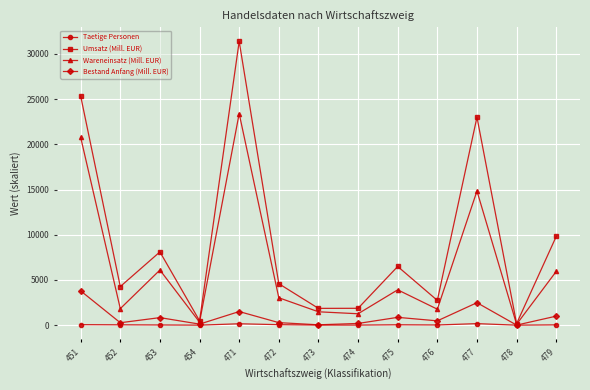

What is the difference between the second highest and second lowest values in the Taetige Personen series?

153.9